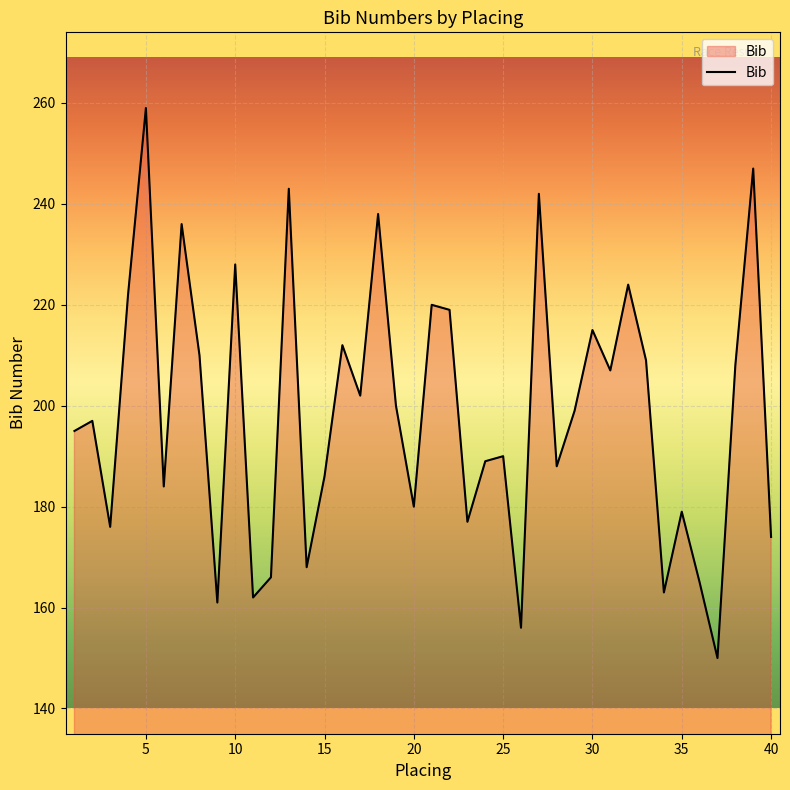

What is the difference between the second highest and second lowest values?

91